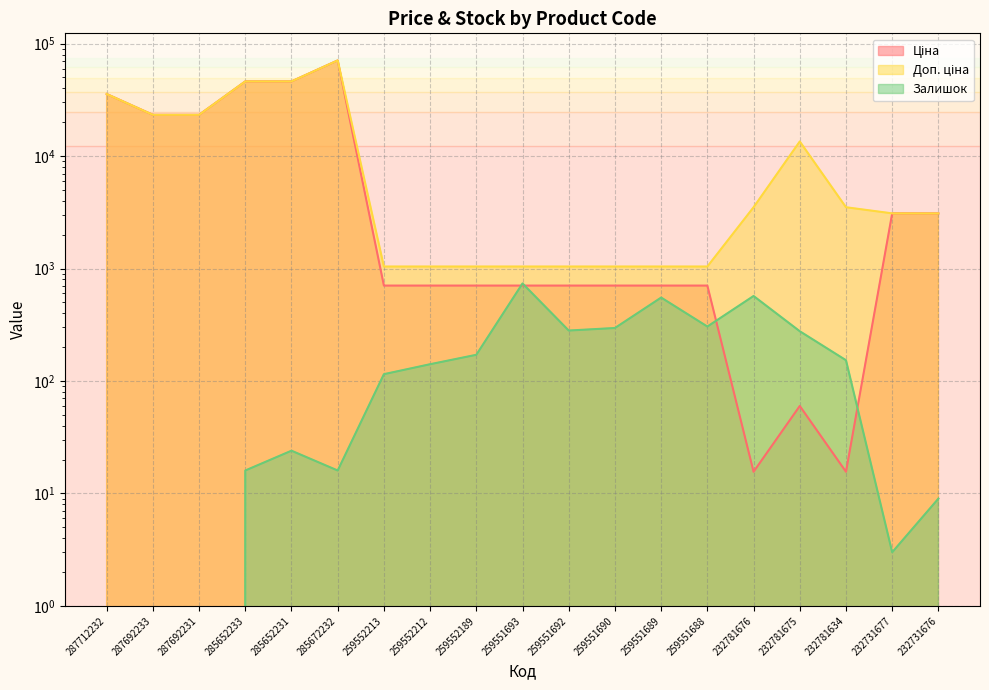

At which label does Залишок reach its peak?

259551693